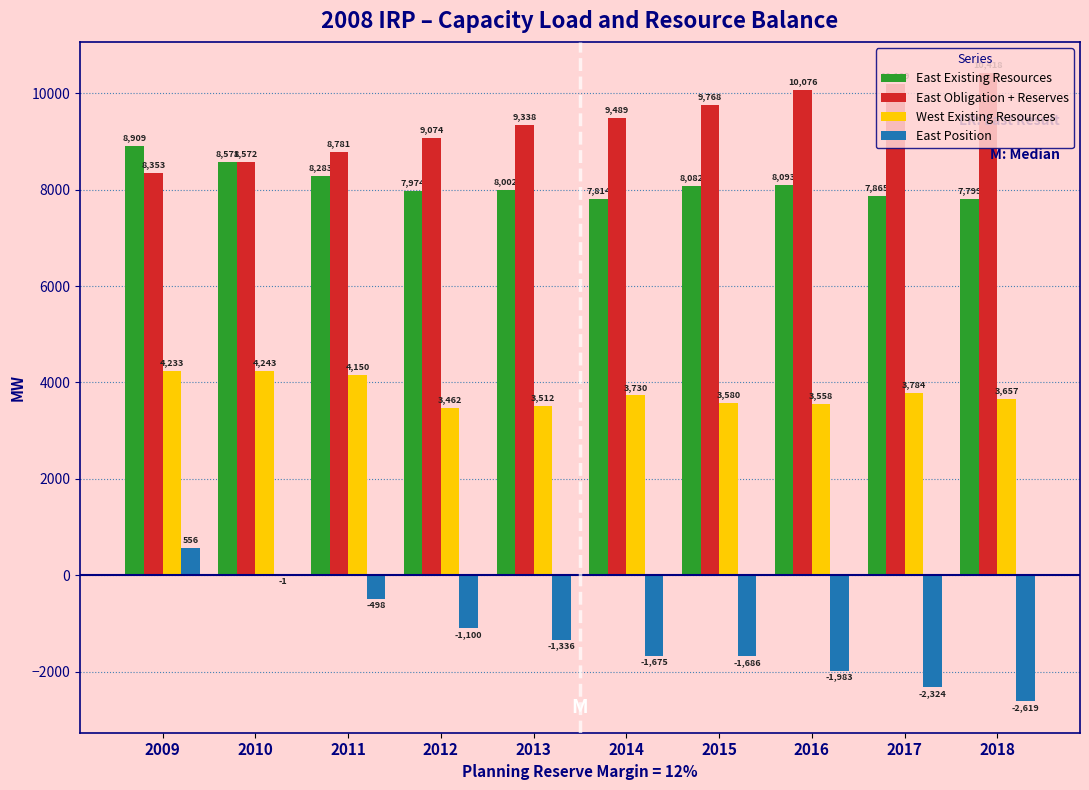

The West Existing Resources series shows 3580 at 2015. True or false?

True